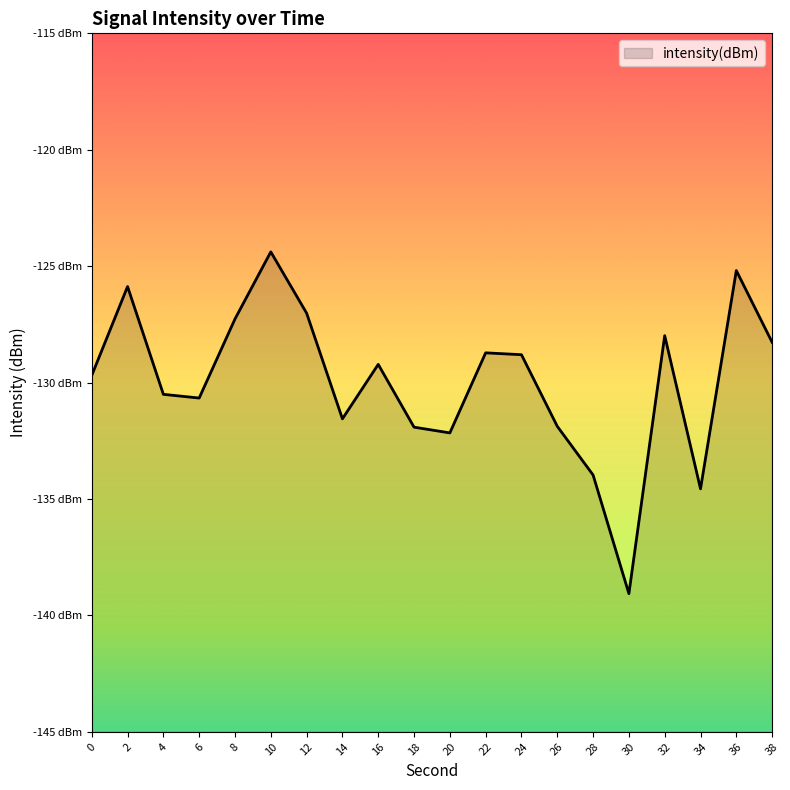

Where does the data first go above -129?

2